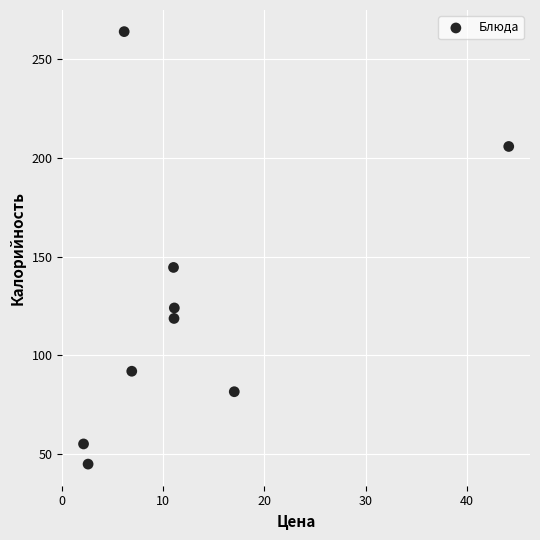

What is the range of Y values (max minus min)?

218.8